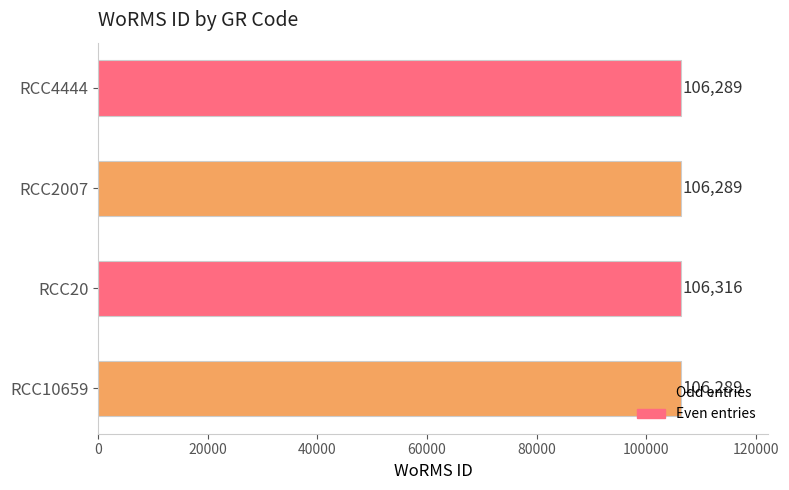

At which category does the chart reach its peak across all series?

RCC20